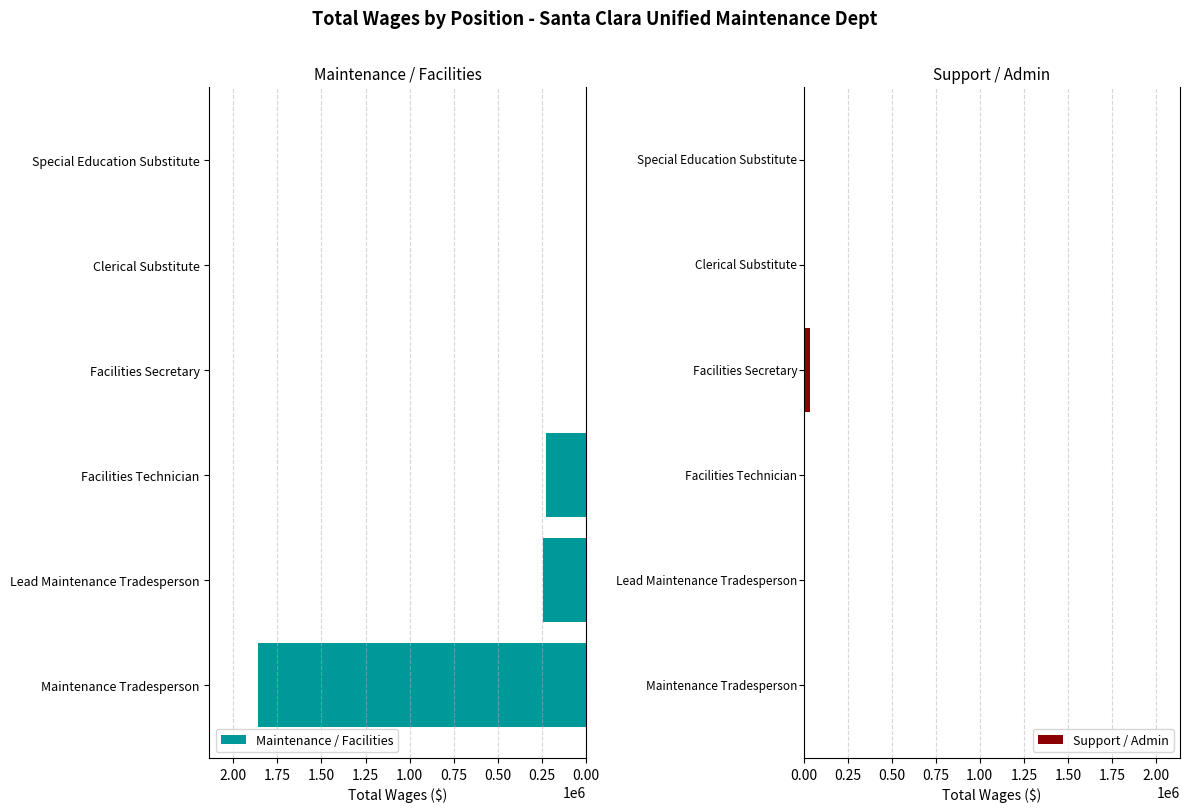

What is the value of the Maintenance / Facilities bar at the 3rd from the left?

223950